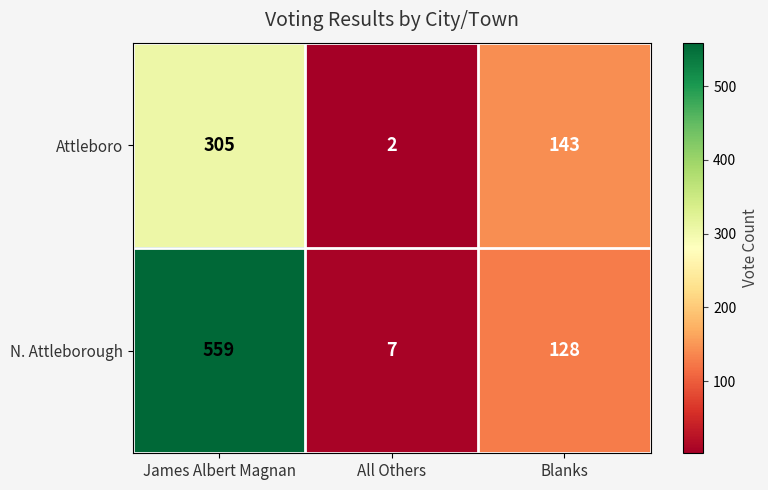

Which series has the widest spread of values?

N. Attleborough